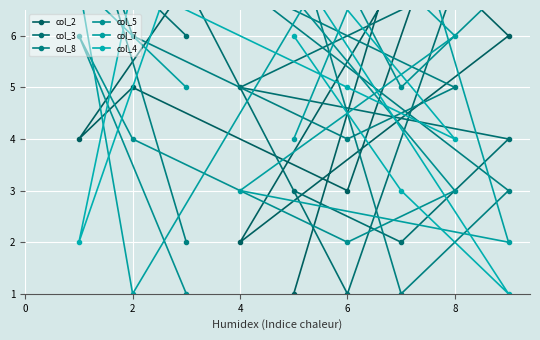

At which label is col_3 closest to 5?

4